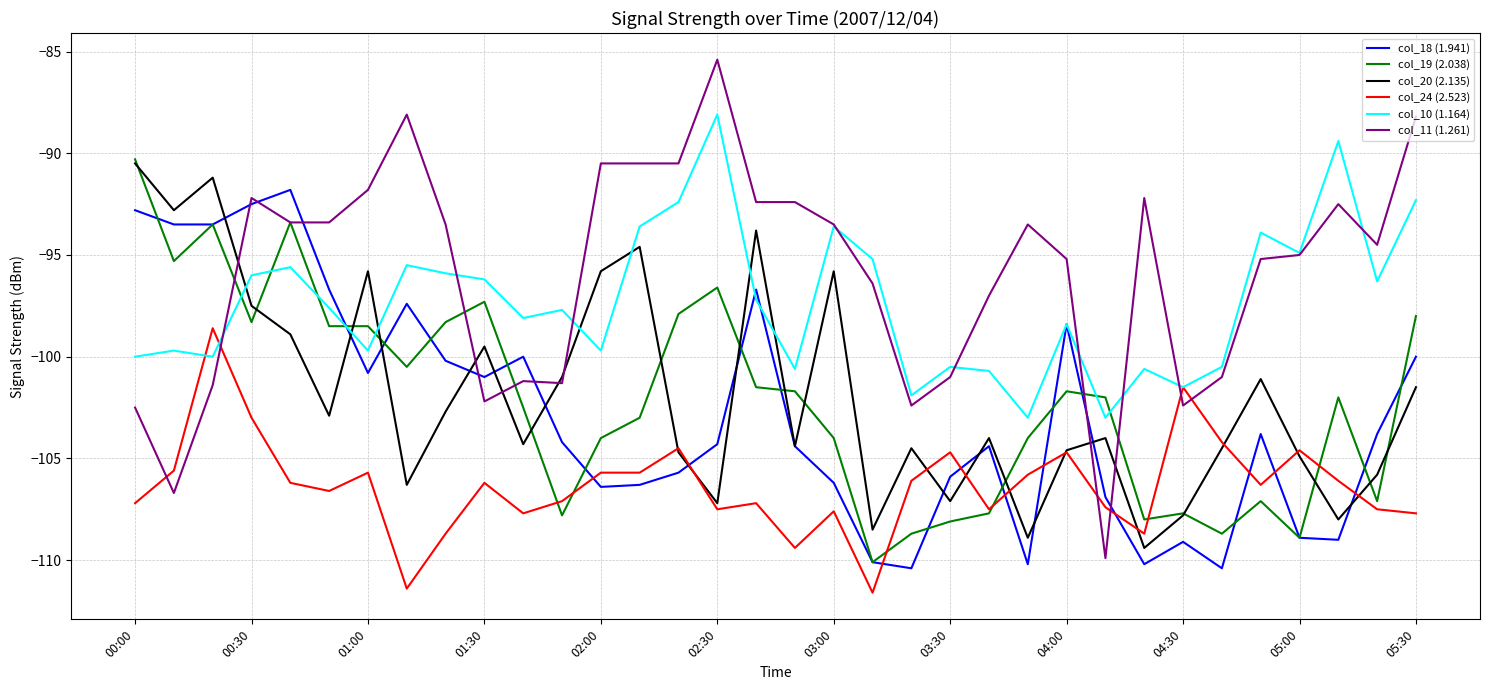

Which series has the largest range (max minus min)?

col_11 (1.261)